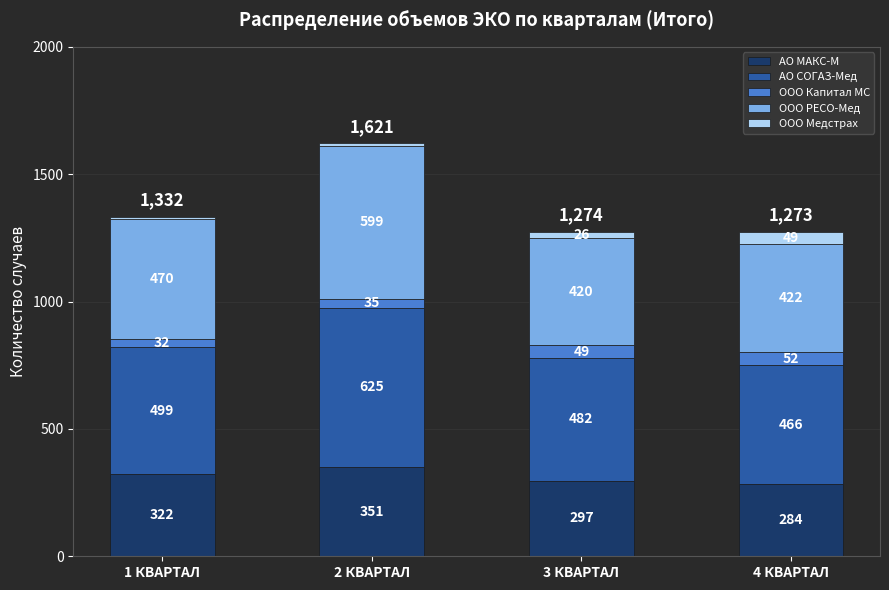

How many bars are there in total?

4